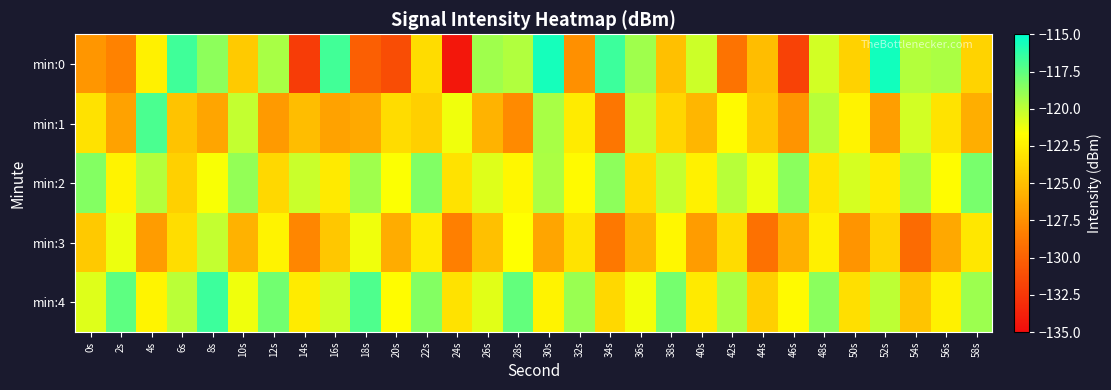

What is the difference between the highest and lowest values at 52s?

11.2